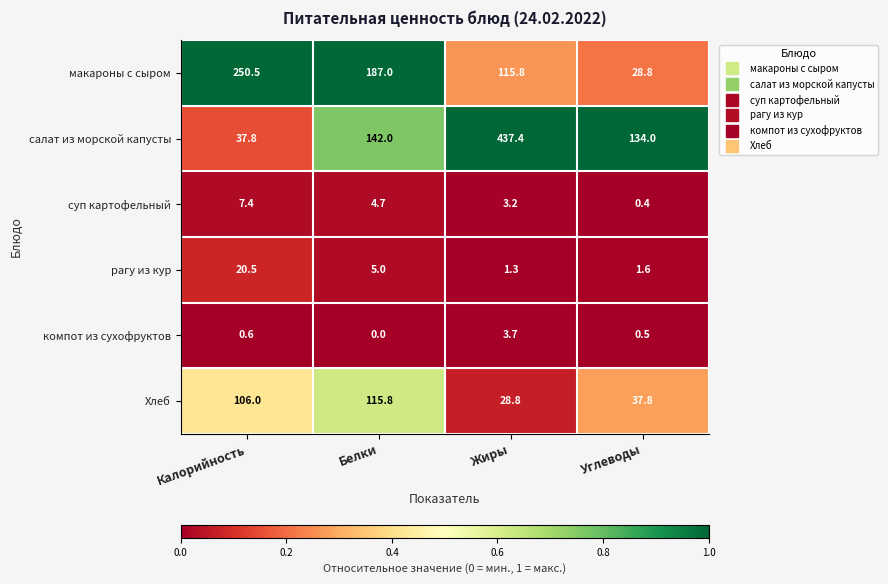

Which series has the largest range (max minus min)?

салат из морской капусты